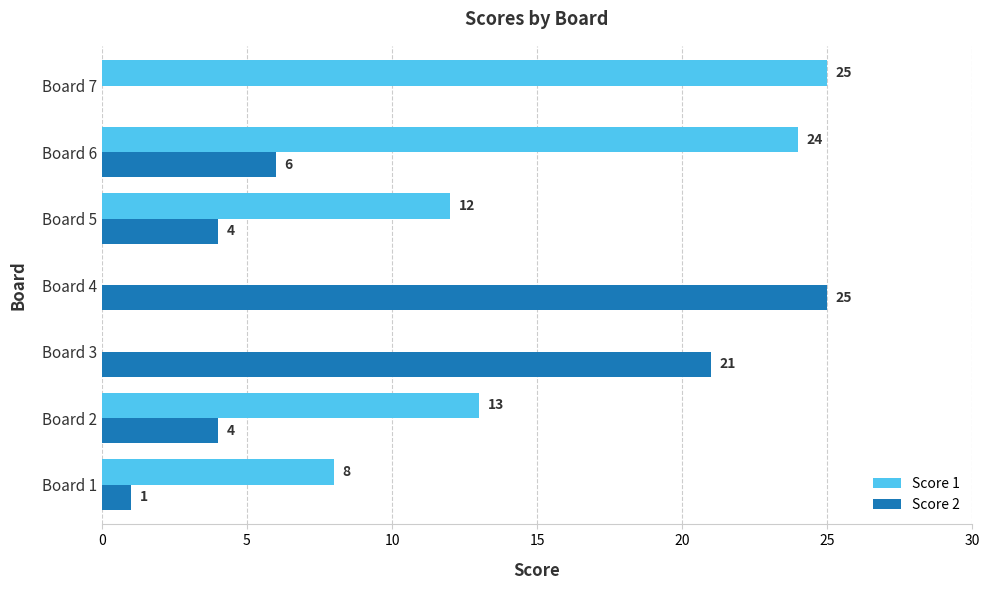

What is the sum of all Score 1 values?

82